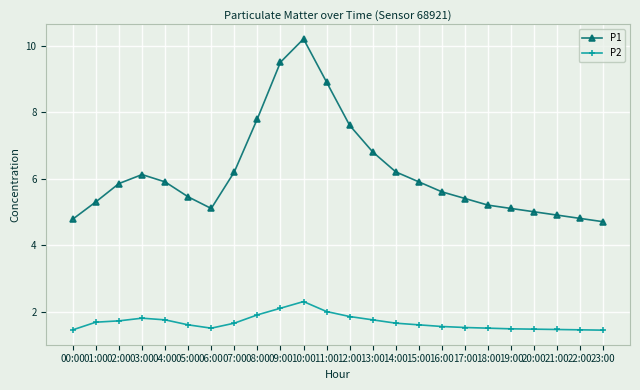

What is the highest value of the P1 series?

10.2